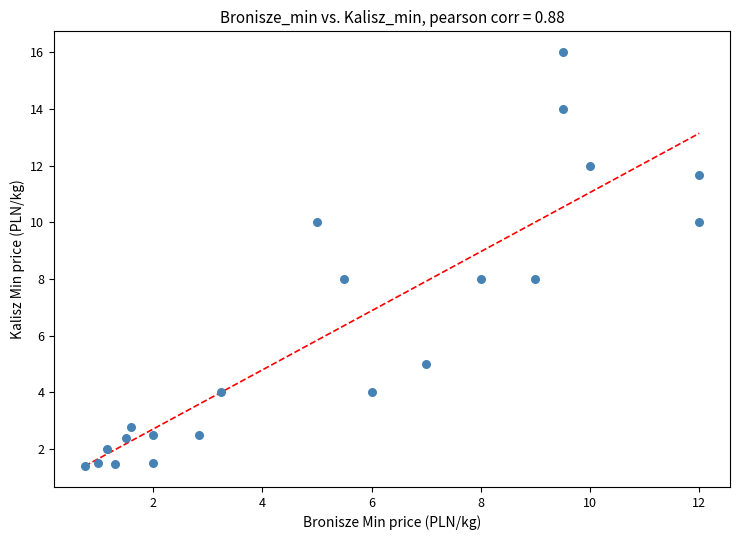

What is the range of Y values (max minus min)?

14.6